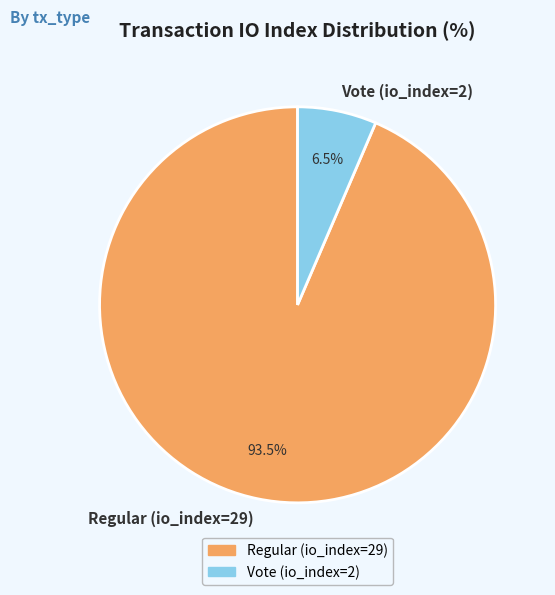

Which slice is the largest?

Regular (io_index=29)